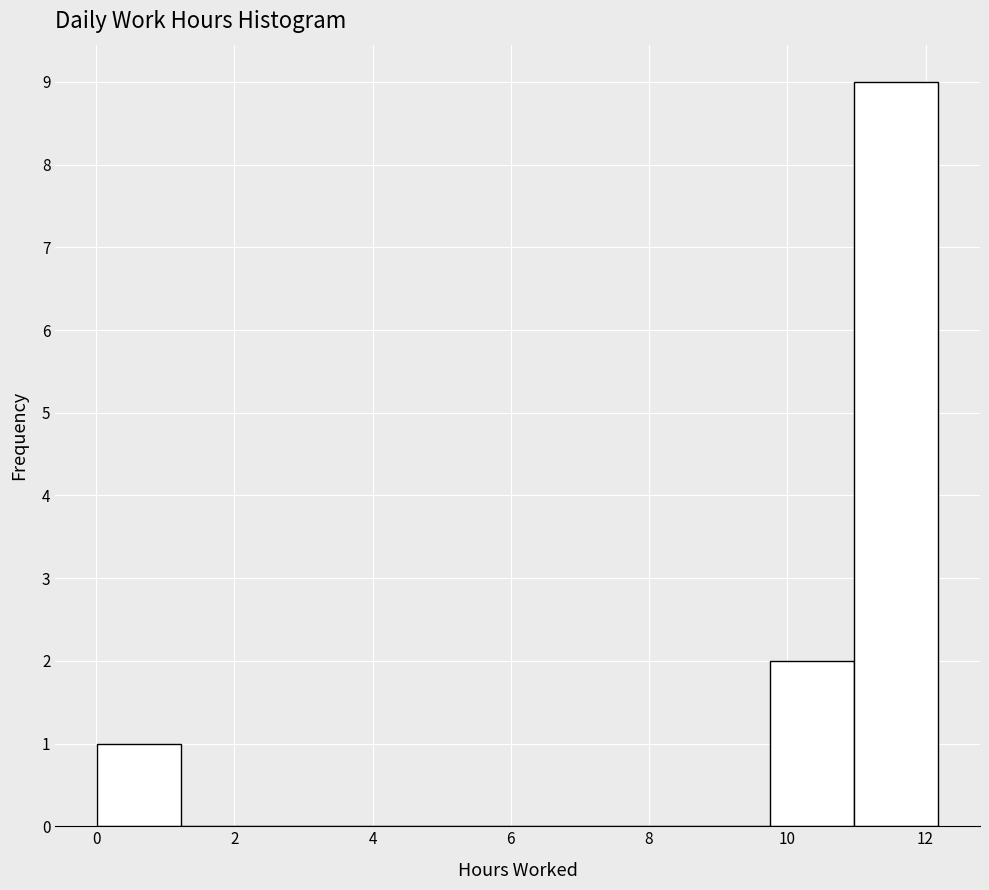

Reading left to right, transcribe this chart: for each bar, give the range it covers on the x-axis and its height. Neither the bar edges nor the heights are printed on the chart, so give them approximately, as read against the axes.

0.0 to 1.2: 1
1.2 to 2.4: 0
2.4 to 3.6: 0
3.6 to 4.8: 0
4.8 to 6.2: 0
6.2 to 7.4: 0
7.4 to 8.6: 0
8.6 to 9.8: 0
9.8 to 11.0: 2
11.0 to 12.2: 9